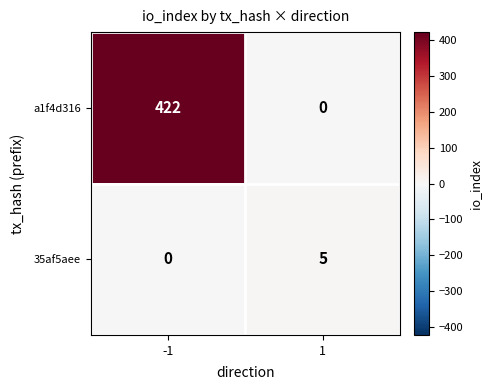

True or false: 35af5aee has a value of 5 at 1.

True